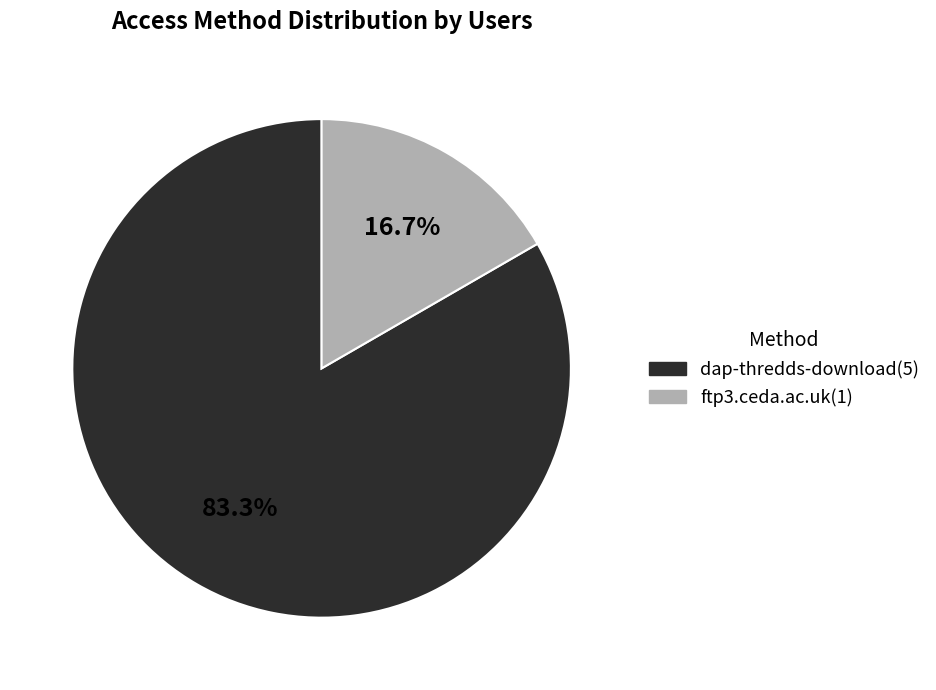

To the nearest percent, what is the difference between the largest and smallest slice percentages?

67%